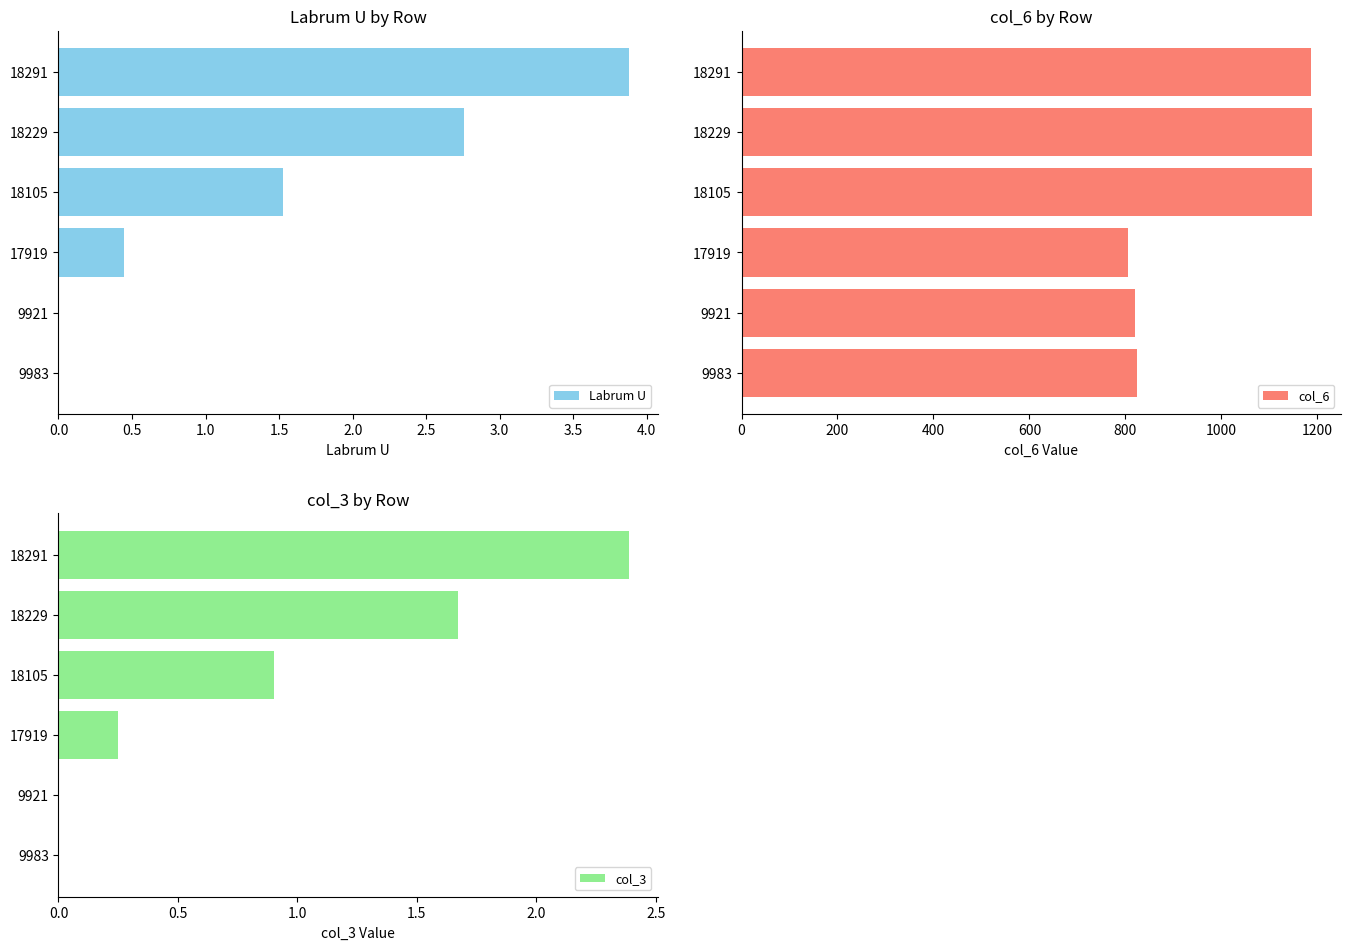

Which series has the largest total across all categories?

col_6